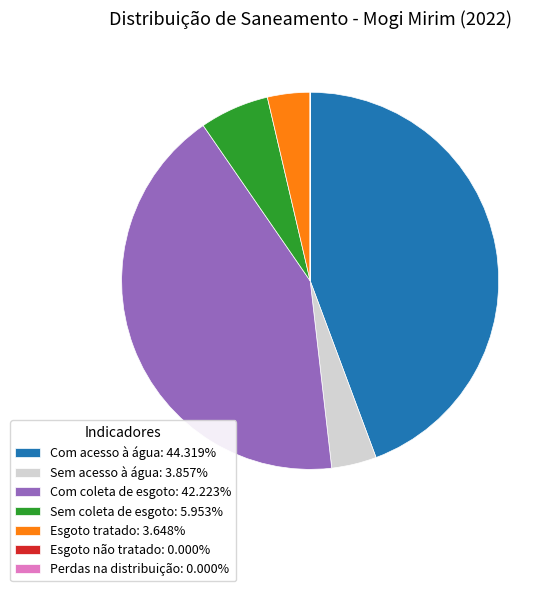

Is there any slice that represents more than half of the pie?

No